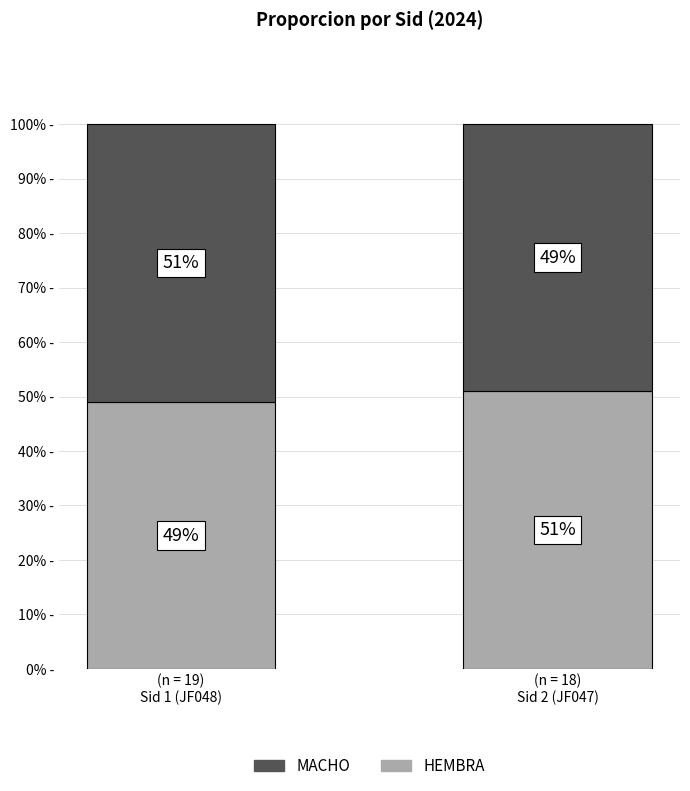

What is the sum of all HEMBRA values?

100